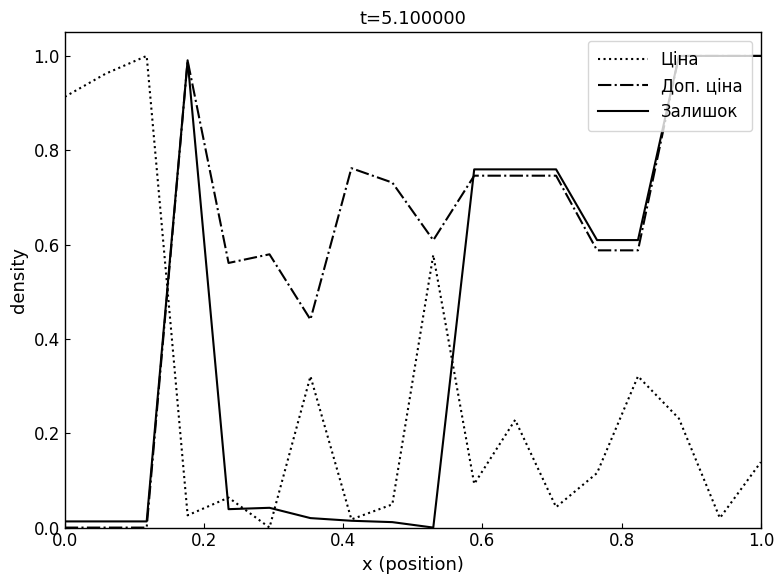

Which series ends up on top after the final intersection of Доп. ціна and Ціна?

Доп. ціна